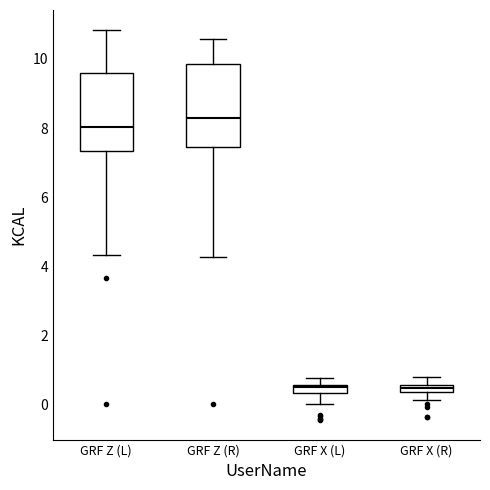

Which box has the highest median line?

GRF Z (R)